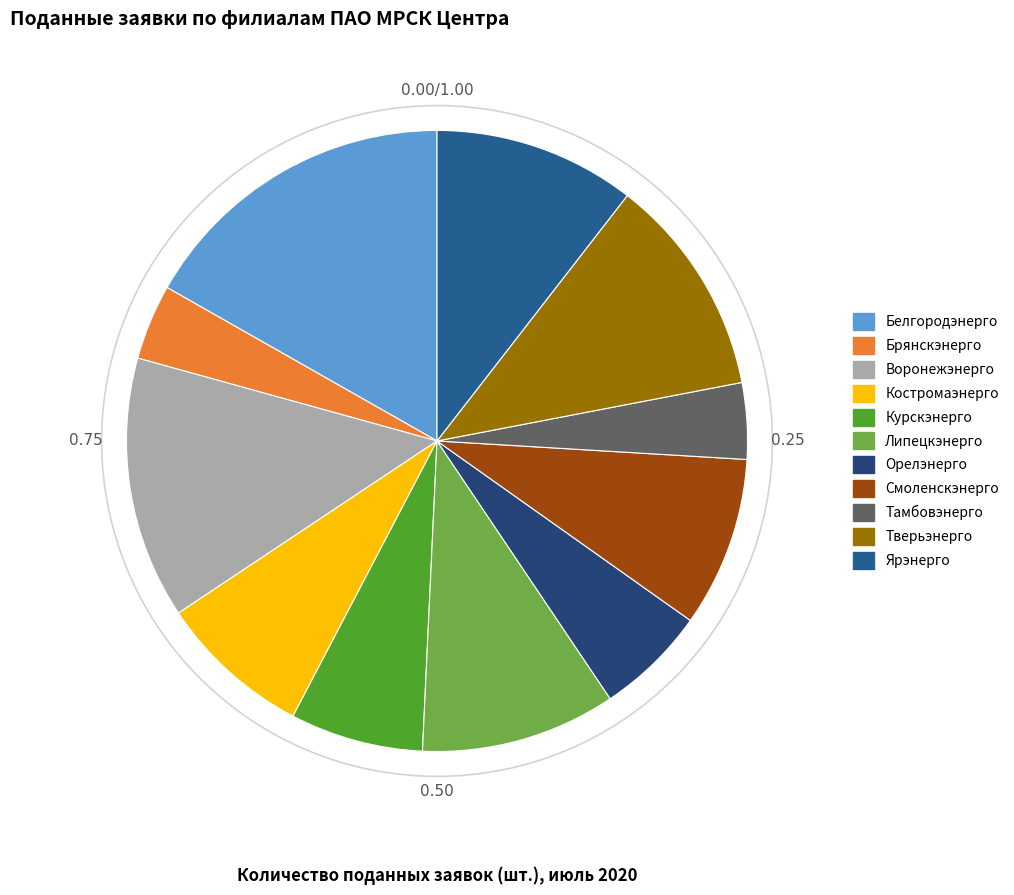

Is the sum of Смоленскэнерго and Тверьэнерго greater than half?

No